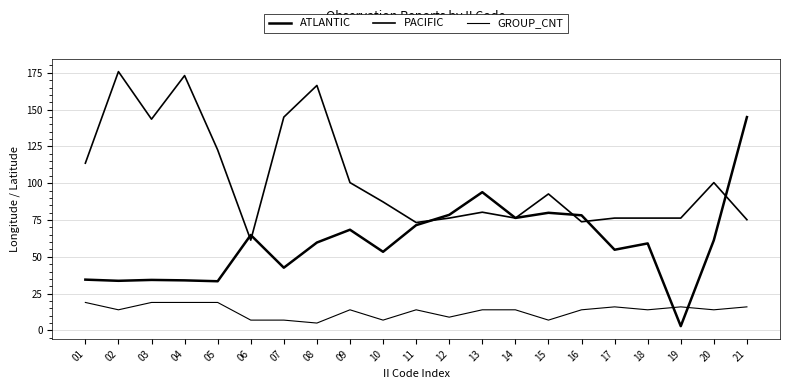

Read the ATLANTIC value at 07.

42.6